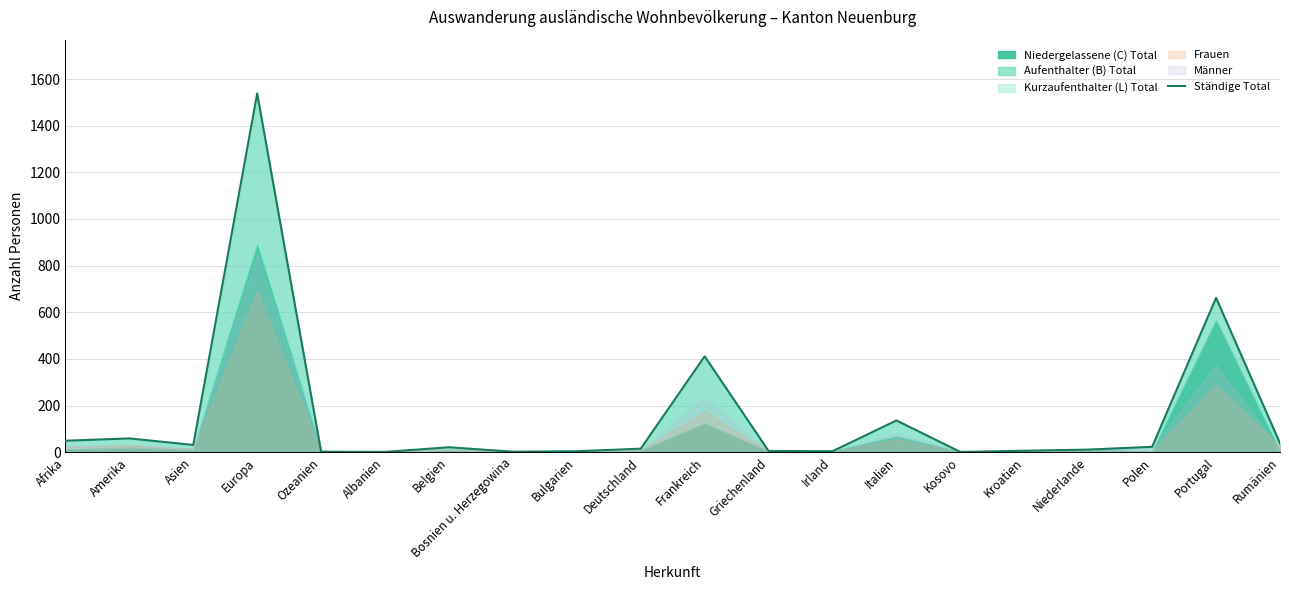

What is the difference between the second highest and second lowest values?

661